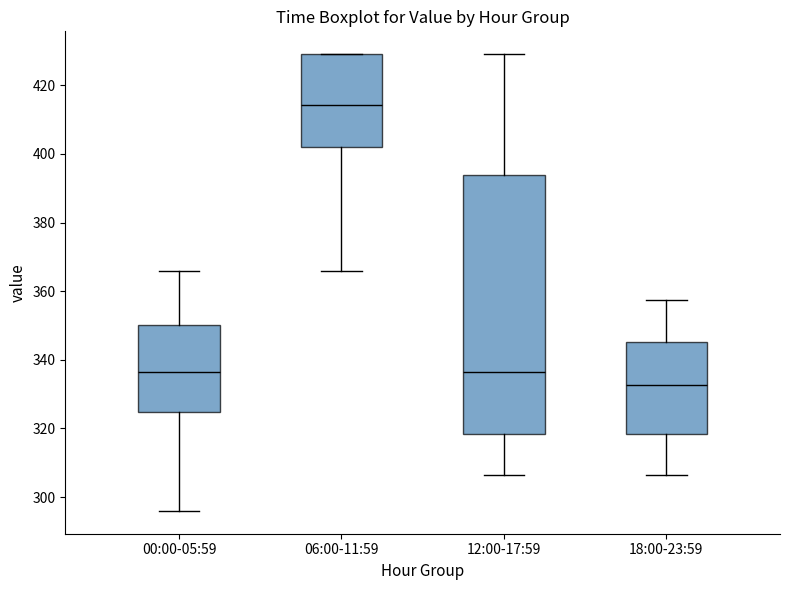

Reading left to right, transcribe this box plot: for each box, give where its median line is, the range the box spans, and where its two whiskers end, as read against the y-axis. The values are not printed on the chart, so give them approximately, as read against the axis.

00:00-05:59: median 336, box 324 to 350, whiskers 296 to 366
06:00-11:59: median 414, box 402 to 430, whiskers 366 to 430
12:00-17:59: median 336, box 318 to 394, whiskers 306 to 430
18:00-23:59: median 332, box 318 to 346, whiskers 306 to 358